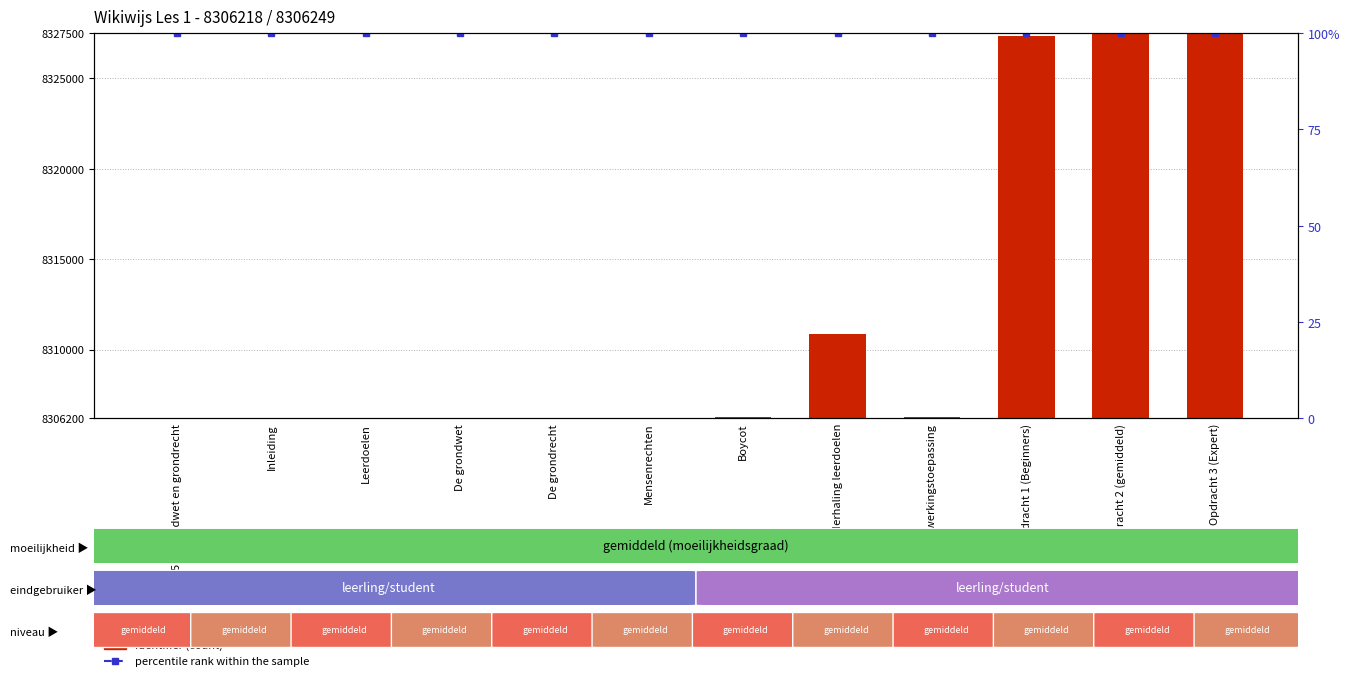

What is the sum of all percentile rank within the sample values?

1200